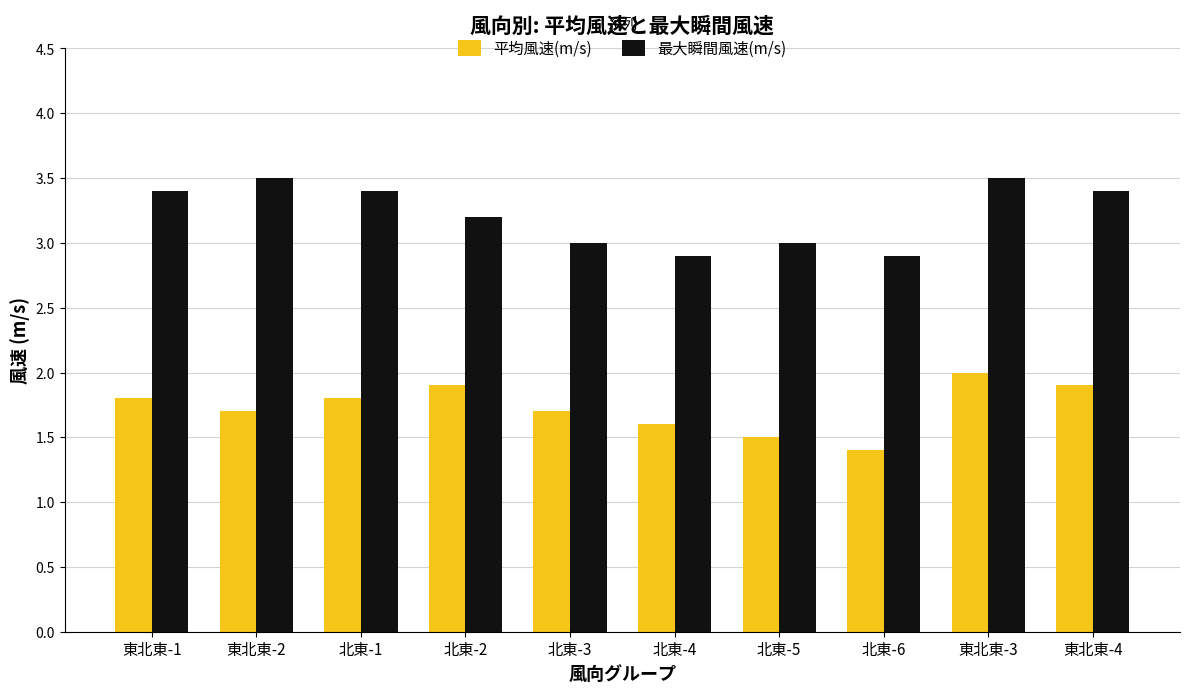

What is the value of the 平均風速(m/s) bar at the 2nd from the left?

1.7